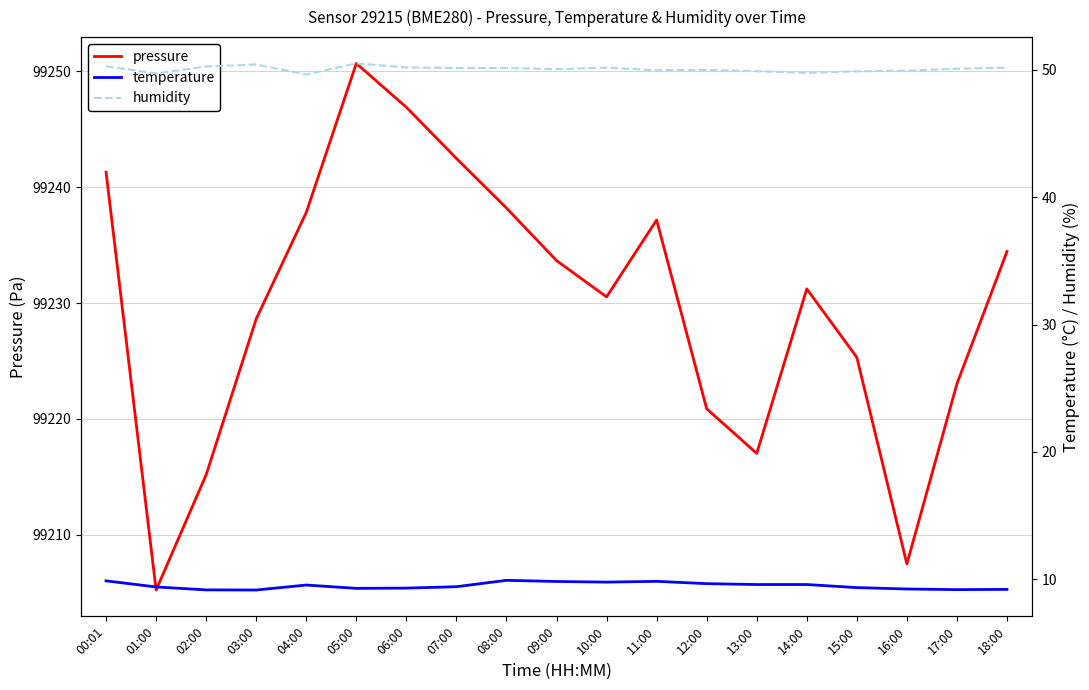

Reading left to right, what are all the values shown in this chart?

pressure: 99241.3	99205.2	99215.2	99228.6	99237.8	99250.7	99246.9	99242.5	99238.2	99233.7	99230.5	99237.2	99220.9	99217.0	99231.2	99225.3	99207.5	99223.0	99234.4
temperature: 9.9	9.4	9.2	9.2	9.6	9.3	9.3	9.4	9.9	9.8	9.8	9.8	9.7	9.6	9.6	9.3	9.2	9.2	9.2
humidity: 50.3	49.7	50.3	50.4	49.6	50.5	50.2	50.1	50.1	50.0	50.2	50.0	50.0	49.9	49.8	49.9	49.9	50.1	50.2